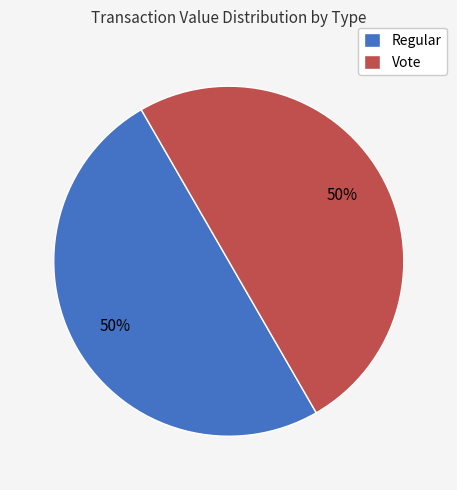

To the nearest percent, what percentage of the pie is Vote?

50%